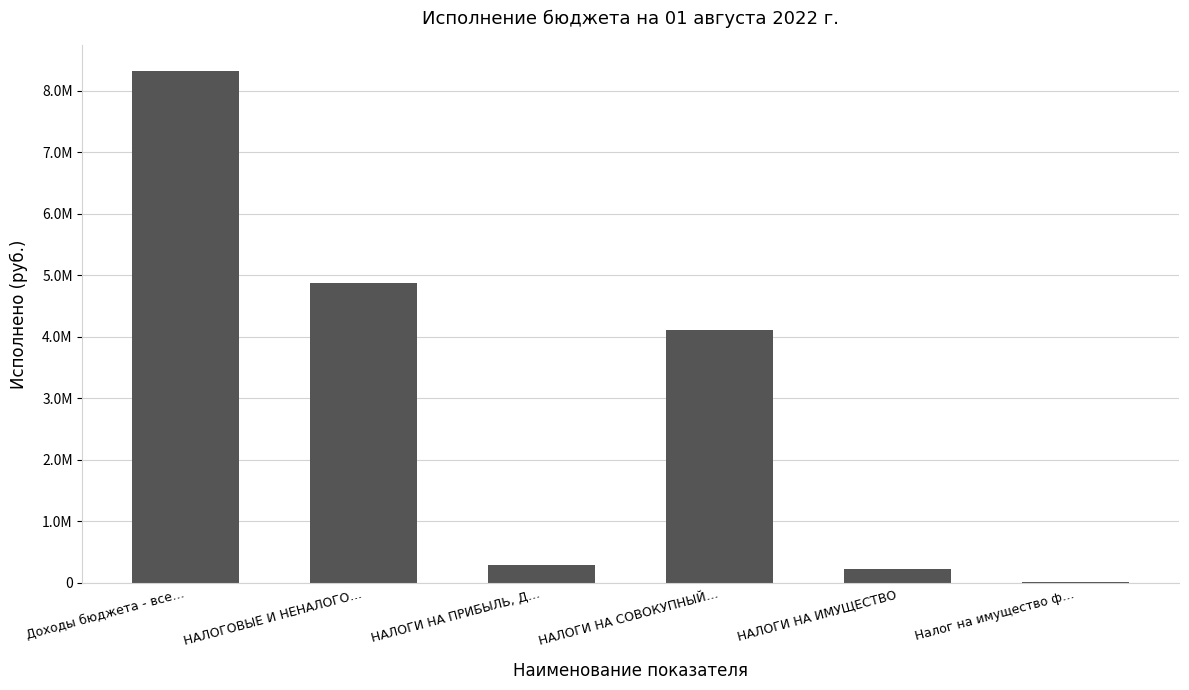

What is the greatest value displayed?

8324807.4